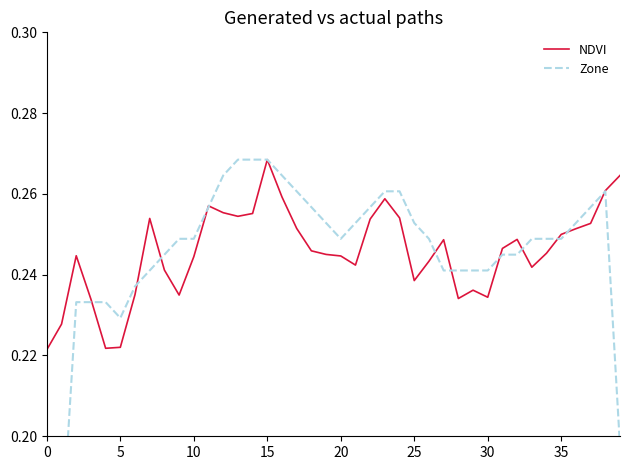

In Zone, how many points are lower than both neighbors (excluding endpoints)?

3